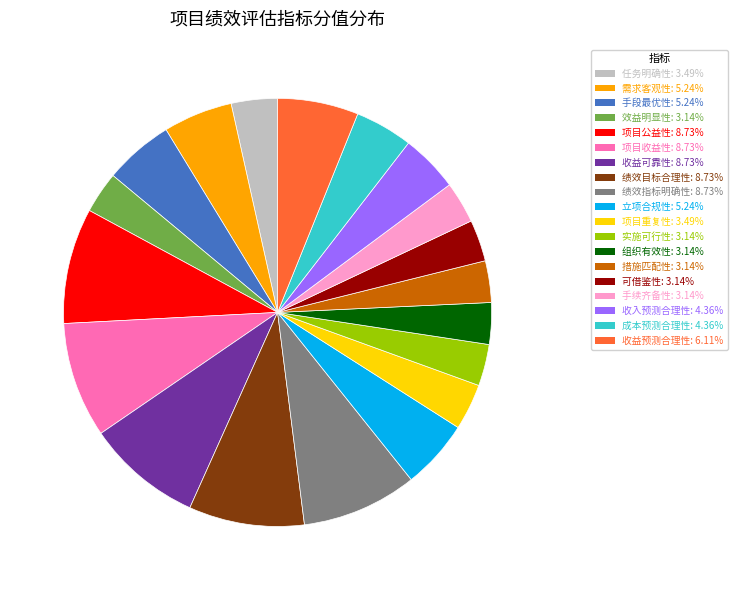

True or false: 收益可靠性 accounts for 1% of the total.

False